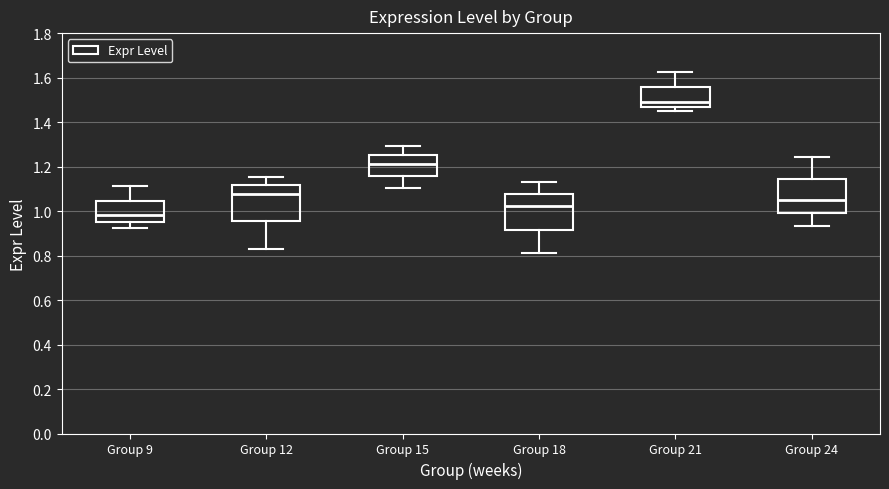

Where does the median line of the box for Group 24 sit on the y-axis? The values are not printed on the chart, so give them approximately, as read against the axis.

1.06